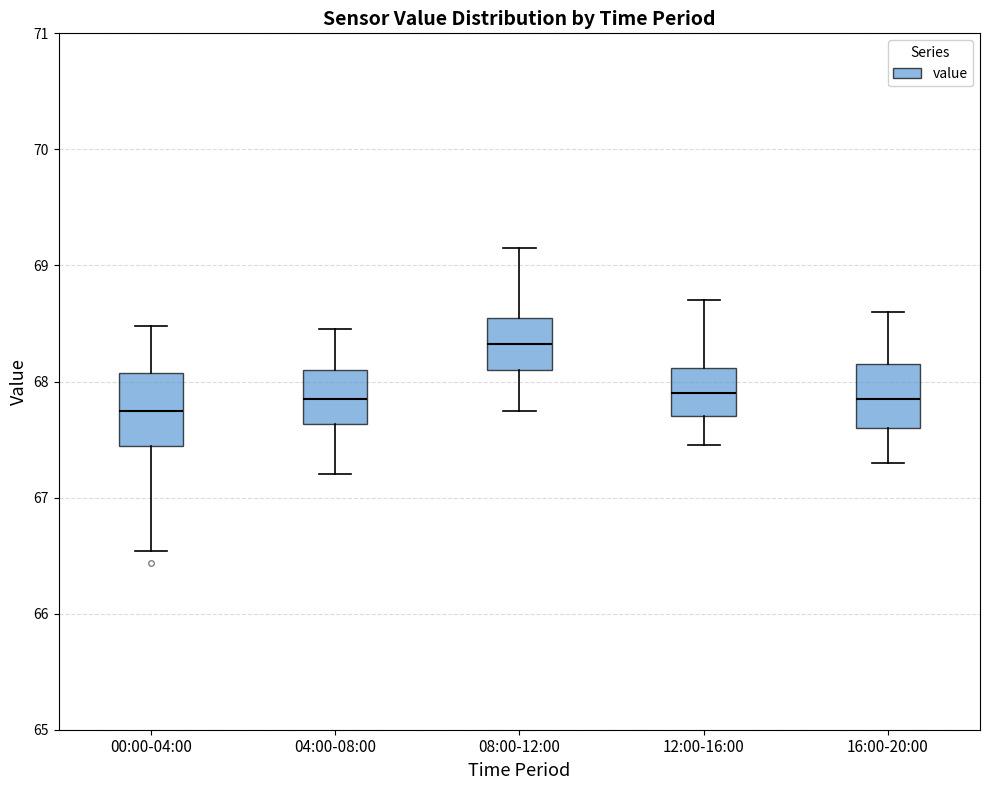

Reading left to right, transcribe this box plot: for each box, give where its median line is, the range the box spans, and where its two whiskers end, as read against the y-axis. The values are not printed on the chart, so give them approximately, as read against the axis.

00:00-04:00: median 67.8, box 67.4 to 68.1, whiskers 66.5 to 68.5
04:00-08:00: median 67.9, box 67.6 to 68.1, whiskers 67.2 to 68.5
08:00-12:00: median 68.3, box 68.1 to 68.6, whiskers 67.8 to 69.2
12:00-16:00: median 67.9, box 67.7 to 68.1, whiskers 67.5 to 68.7
16:00-20:00: median 67.9, box 67.6 to 68.2, whiskers 67.3 to 68.6